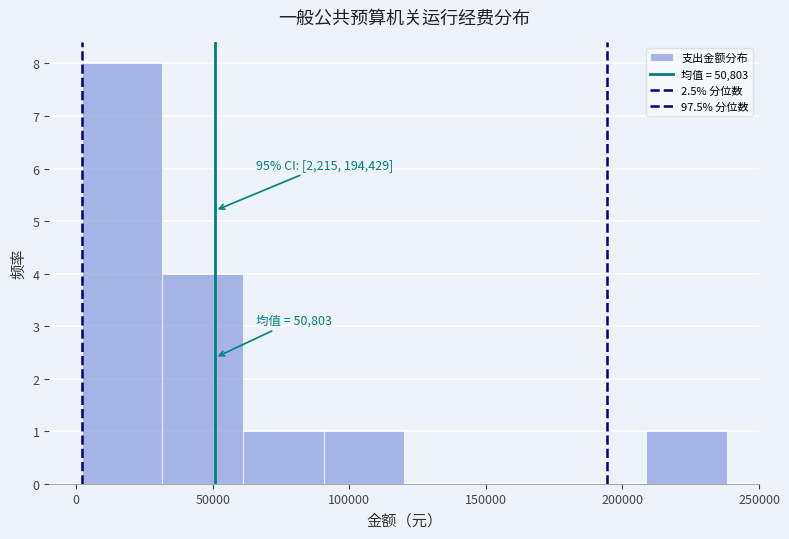

Over which range of the x-axis is the bar tallest?

0 to 30000